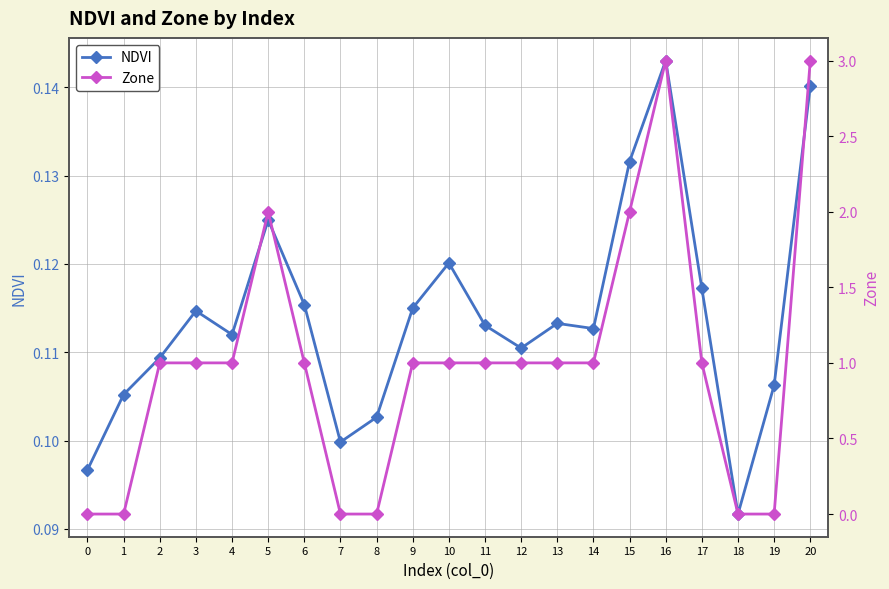

At which label is Zone closest to 1?

2